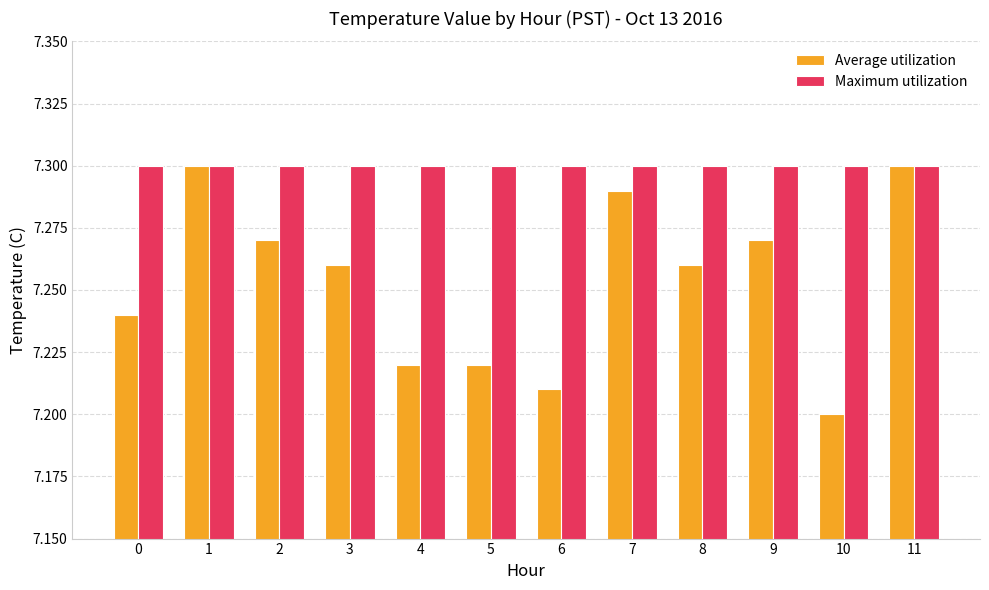

Which series has the largest range (max minus min)?

Average utilization